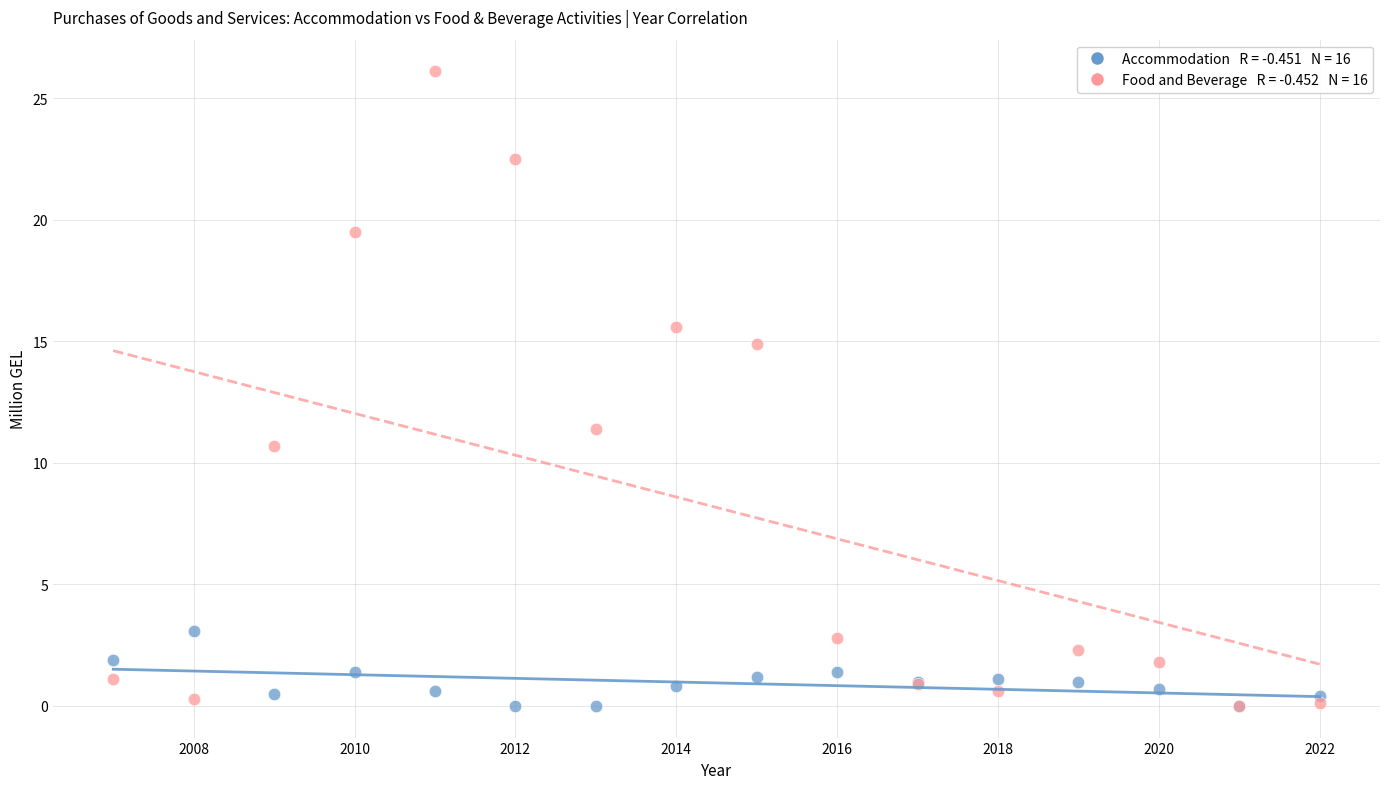

Across all series, what Y value is closest to 13?

11.4